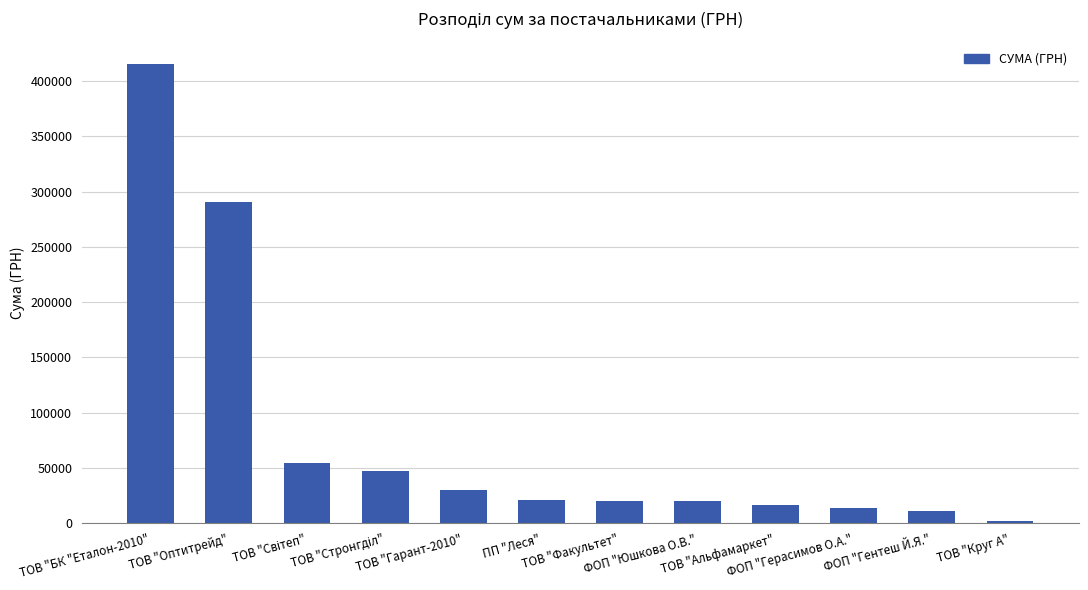

What is the sum of the values at ПП "Леся" and ТОВ "Круг А"?

23907.1